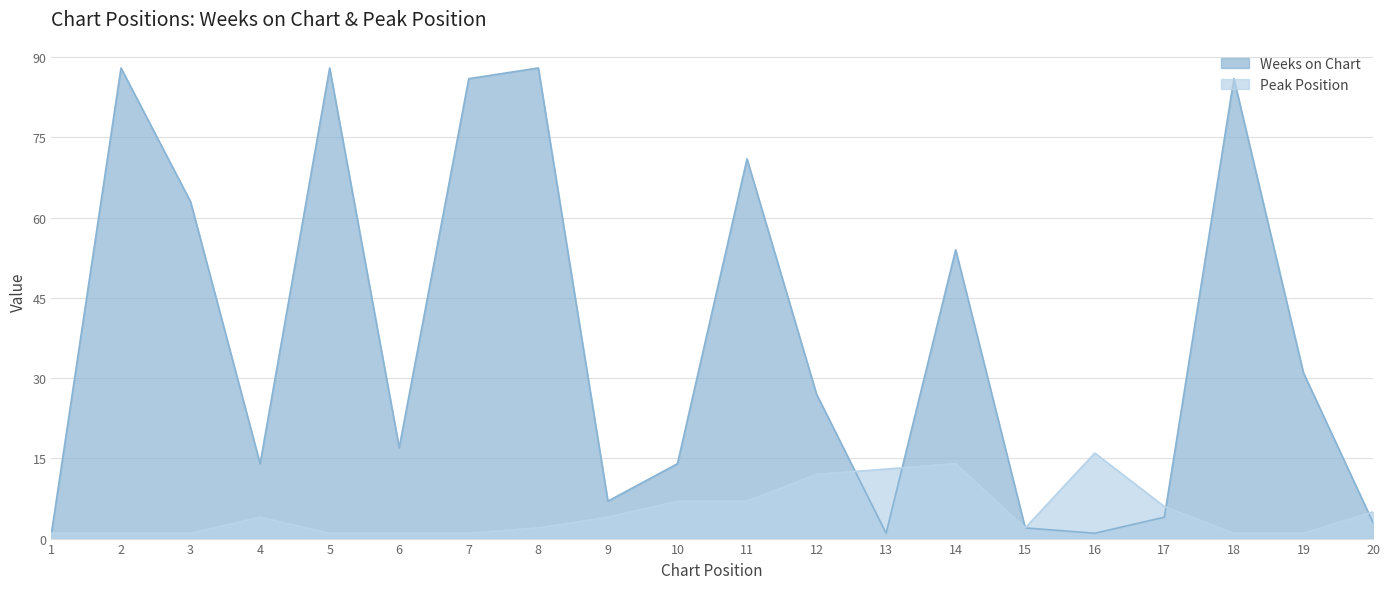

True or false: Weeks on Chart has a value of 31 at 19.

True